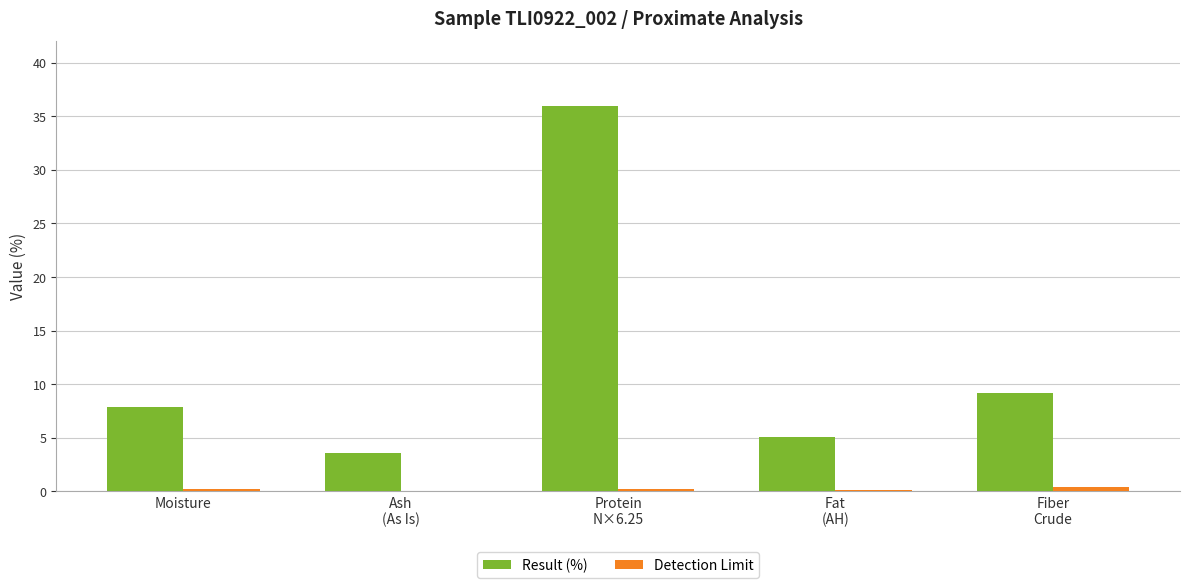

Are the bars horizontal?

No